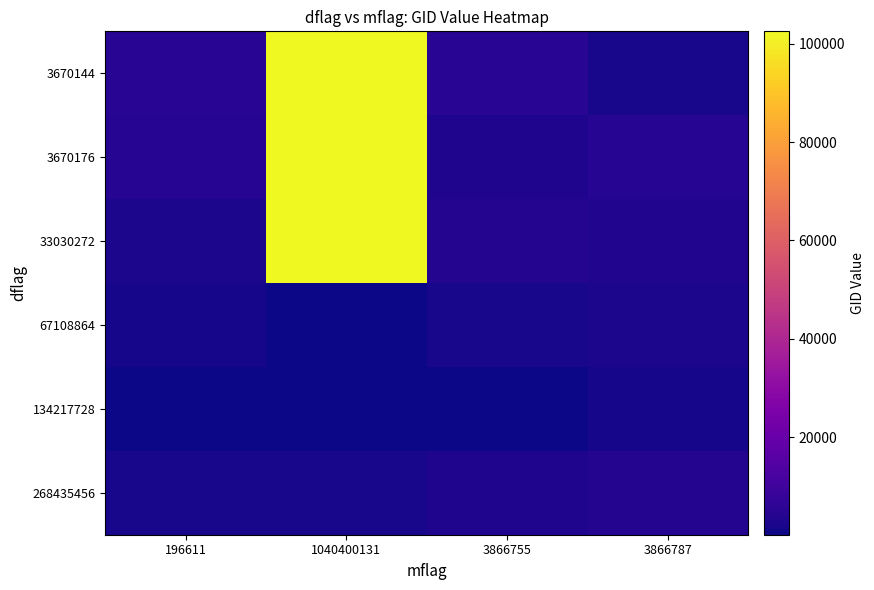

Count the number of categories in the chart.

4